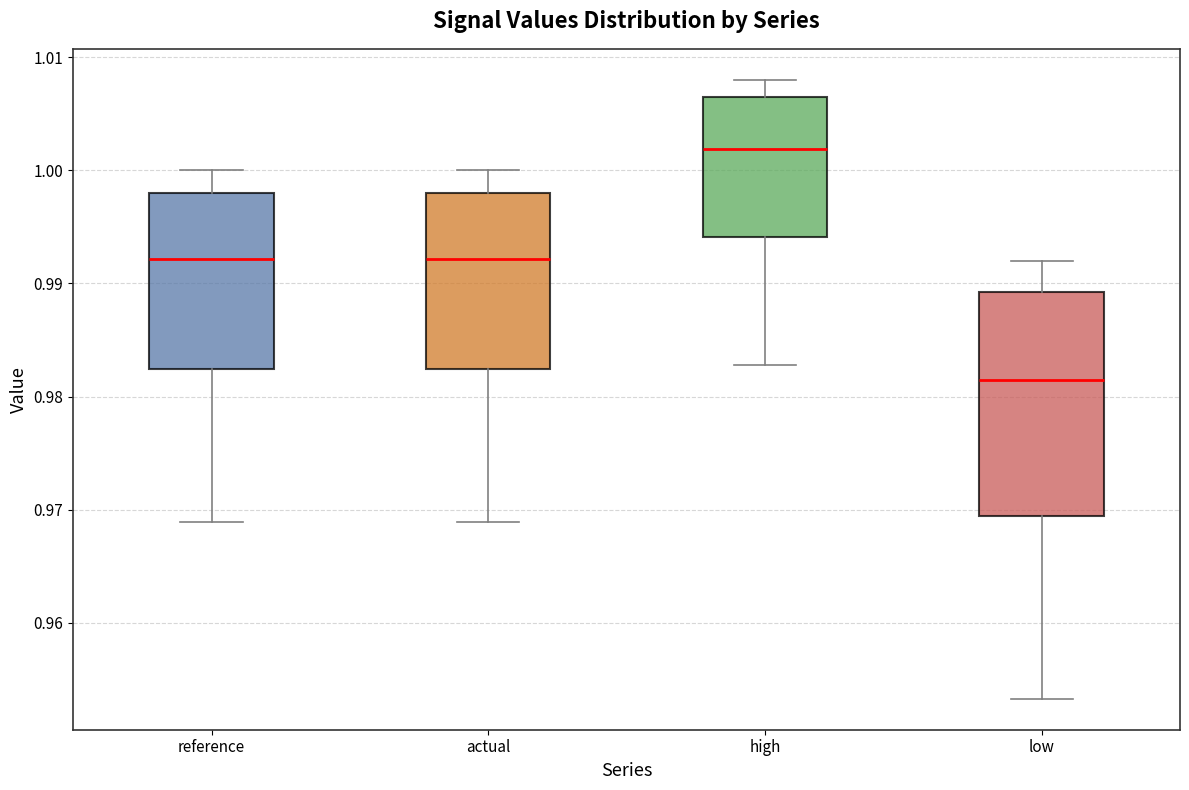

Reading left to right, read every box against the y-axis: the position of its median line, the range the box covers, and the ends of its whiskers. The values are not printed on the chart, so give them approximately, as read against the axis.

reference: median 0.992, box 0.982 to 0.998, whiskers 0.969 to 1.000
actual: median 0.992, box 0.982 to 0.998, whiskers 0.969 to 1.000
high: median 1.002, box 0.994 to 1.006, whiskers 0.983 to 1.008
low: median 0.981, box 0.969 to 0.989, whiskers 0.953 to 0.992